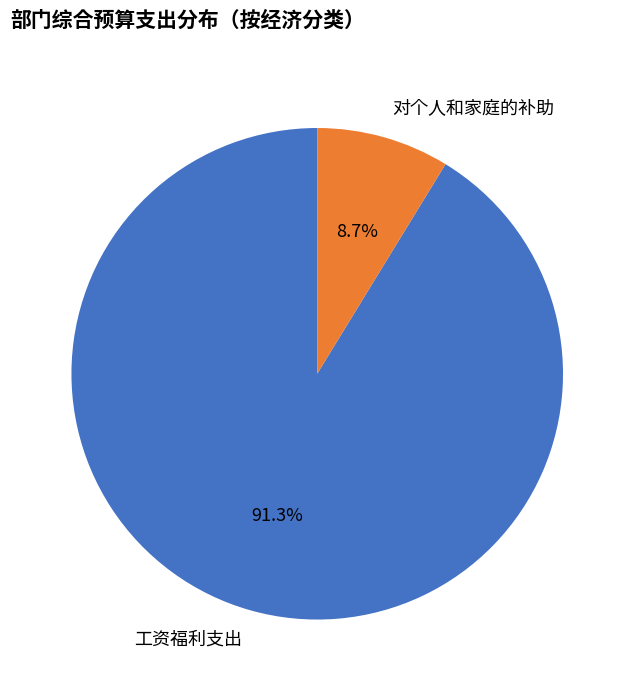

Which category has the biggest portion of the pie?

工资福利支出